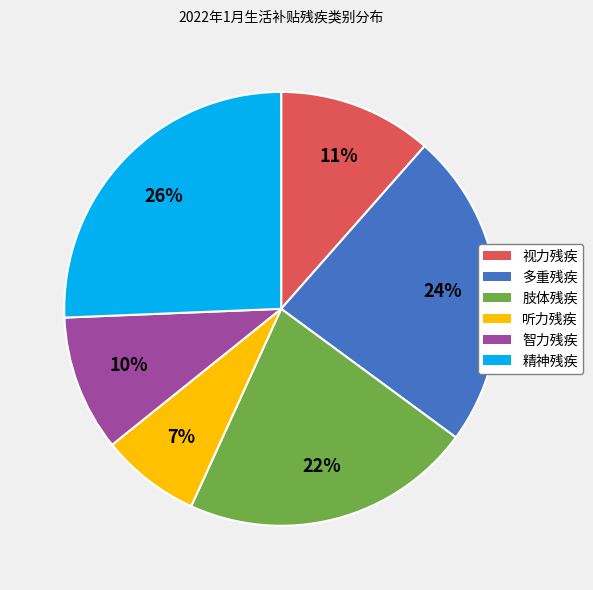

Is 视力残疾 the majority of the pie?

No